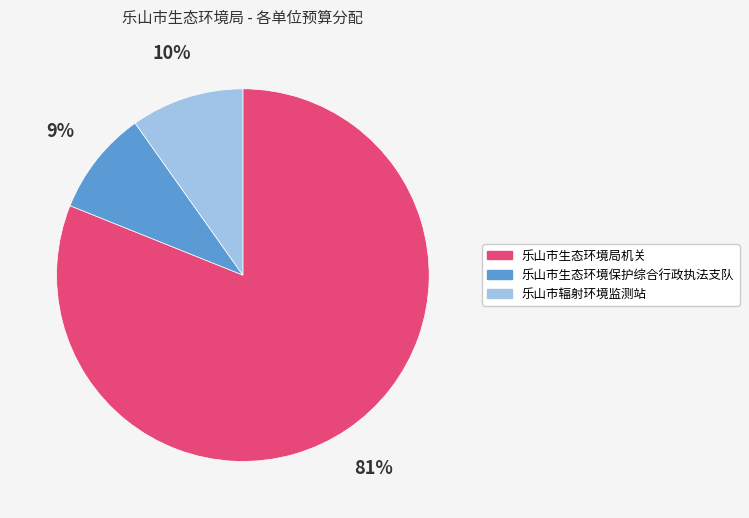

What percentage is the 乐山市生态环境保护综合行政执法支队 slice, to the nearest percent?

9%